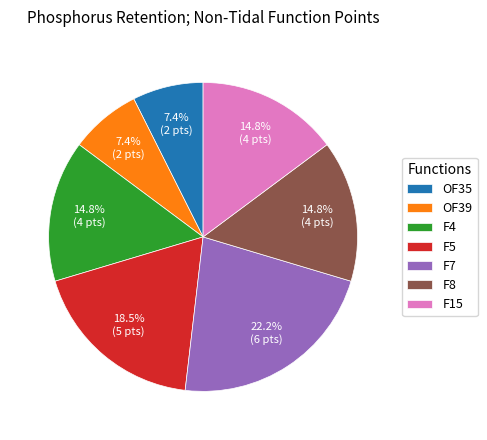

The F5 slice represents 6% of the pie. True or false?

False